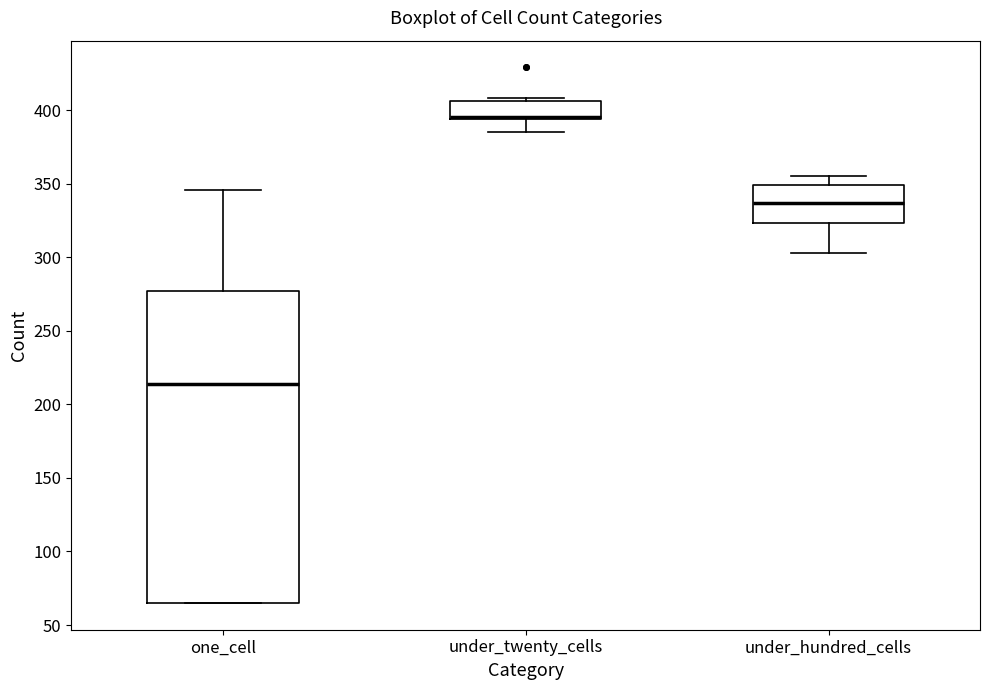

Where is the lower edge of the box for one_cell on the y-axis? The values are not printed on the chart, so give them approximately, as read against the axis.

65